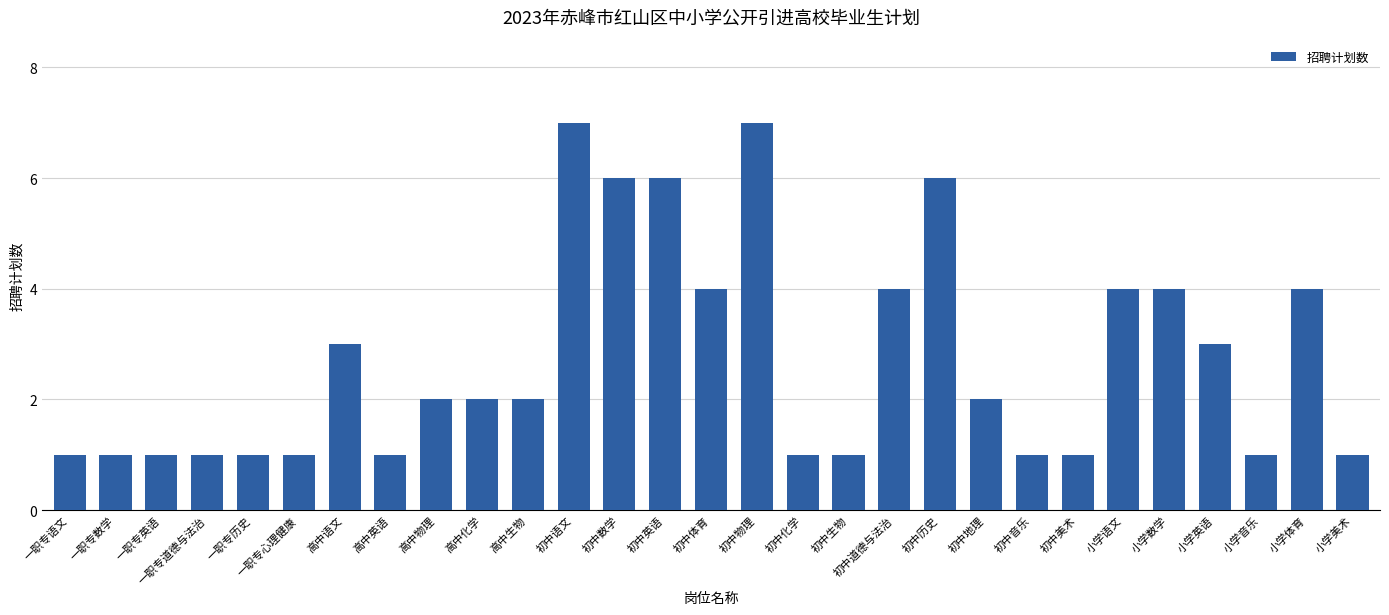

What is the difference between the maximum and second lowest values?

6